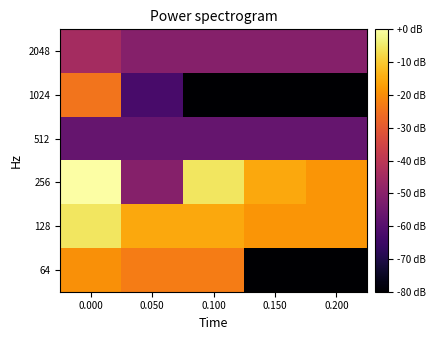

What is the total value across all series at 0.200?

-304.9